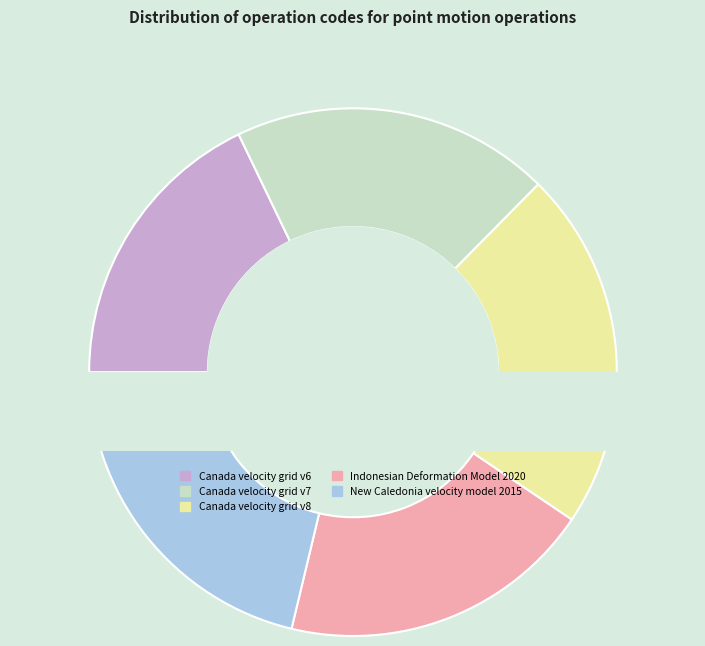

What is the smallest slice in the pie chart?

Canada velocity grid v6